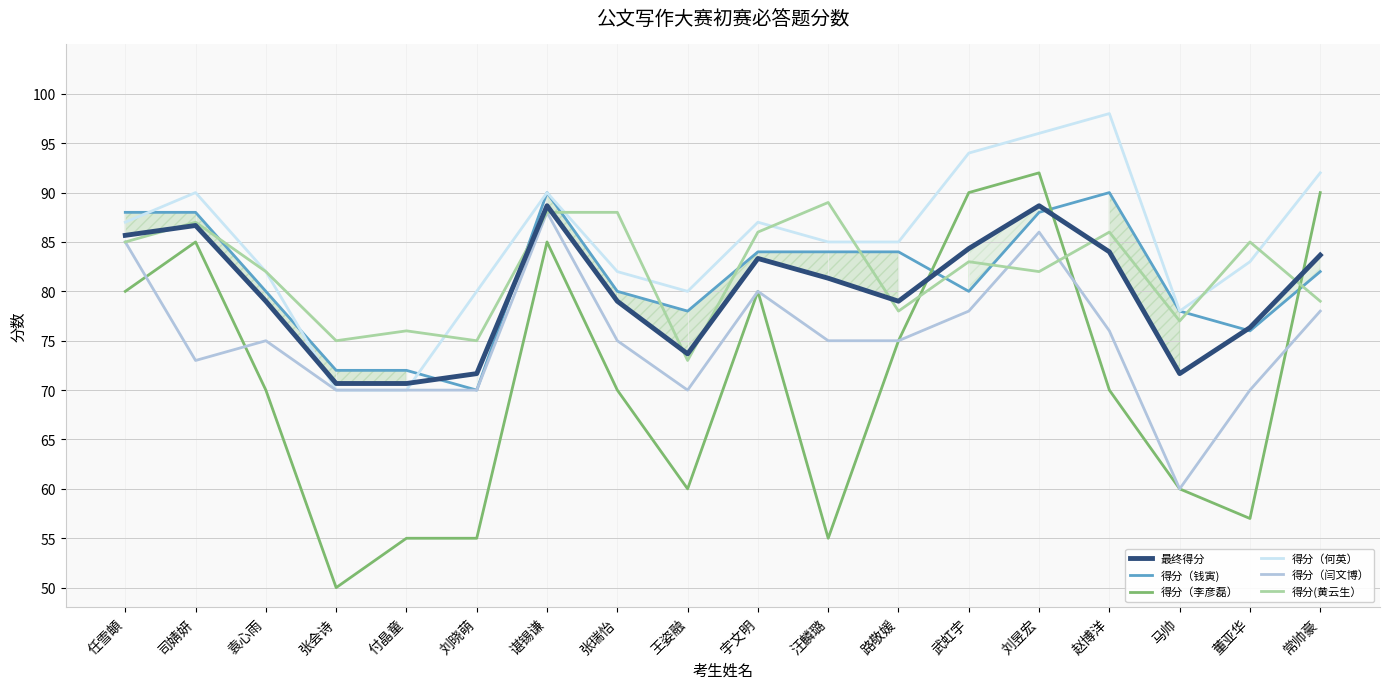

How many interior local valleys does the 得分（钱寅) series have?

4